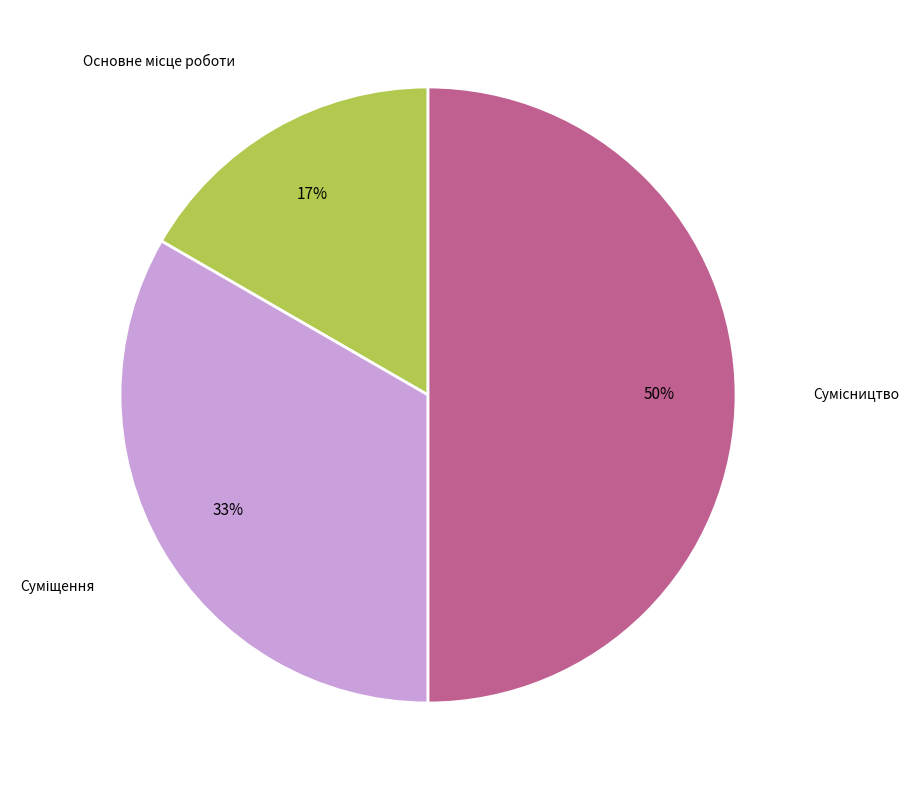

To the nearest percent, what is the difference between the largest and smallest slice percentages?

33%